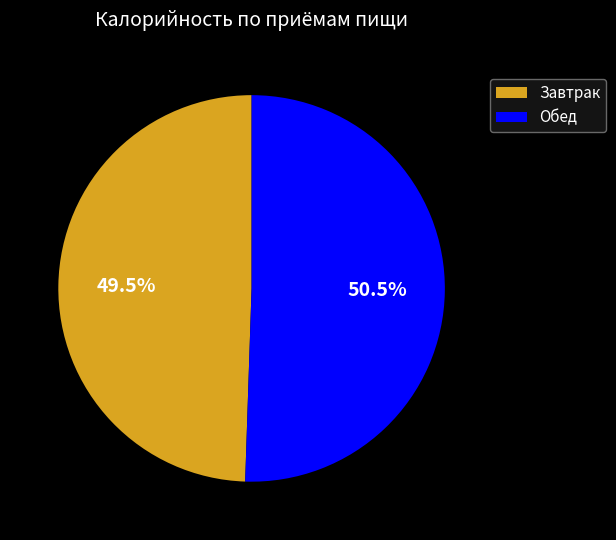

What is the total percentage of Завтрак and Обед?

100.0%